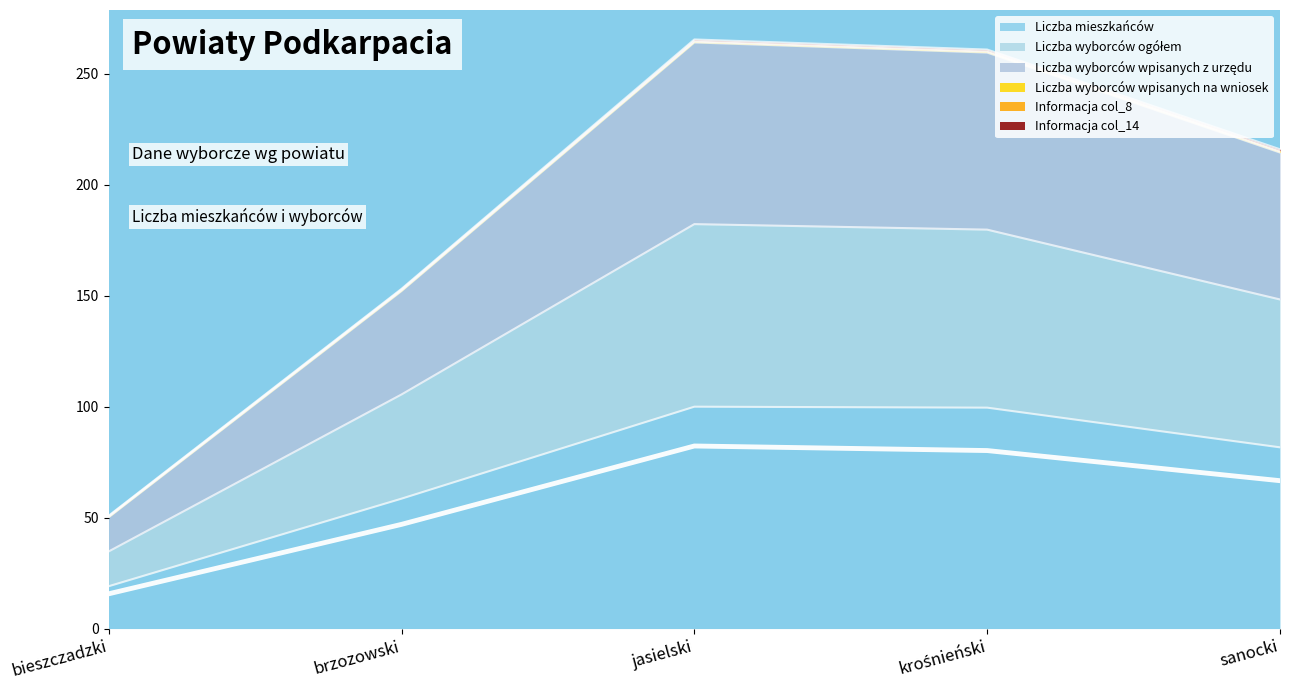

Reading left to right, list all the values displayed in this chart.

Liczba mieszkańców: bieszczadzki=19.1	brzozowski=58.6	jasielski=100.0	krośnieński=99.6	sanocki=81.7
Liczba wyborców ogółem: bieszczadzki=15.7	brzozowski=47.0	jasielski=82.3	krośnieński=80.2	sanocki=66.6
Liczba wyborców wpisanych z urzędu: bieszczadzki=50.9	brzozowski=153.1	jasielski=265.5	krośnieński=261.0	sanocki=216.0